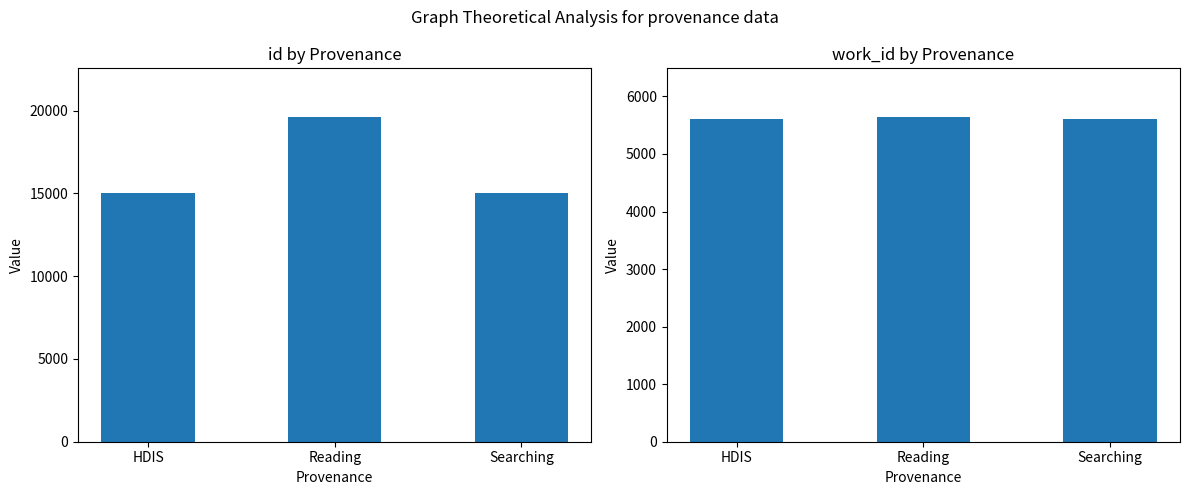

What is the smallest value displayed?

5614